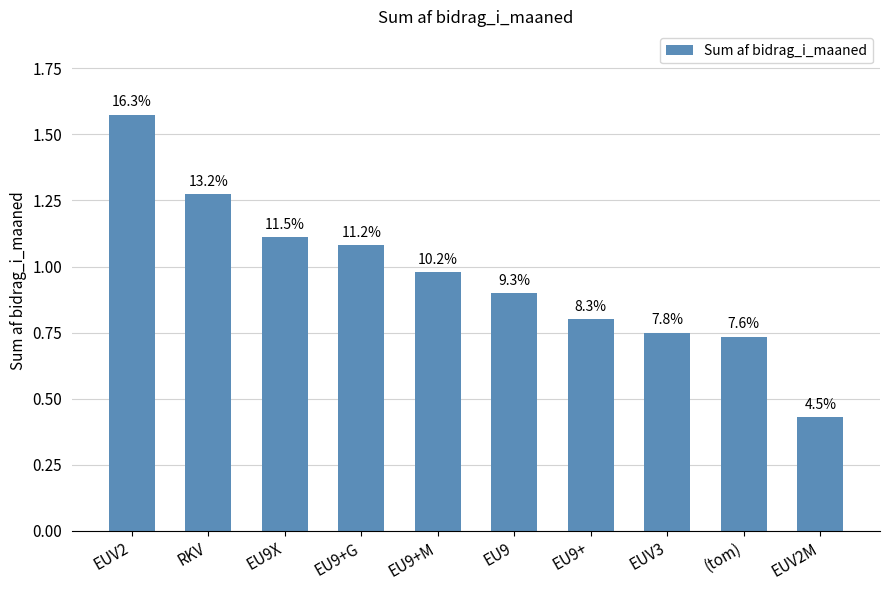

What is the approximate value at EUV2?

1.6